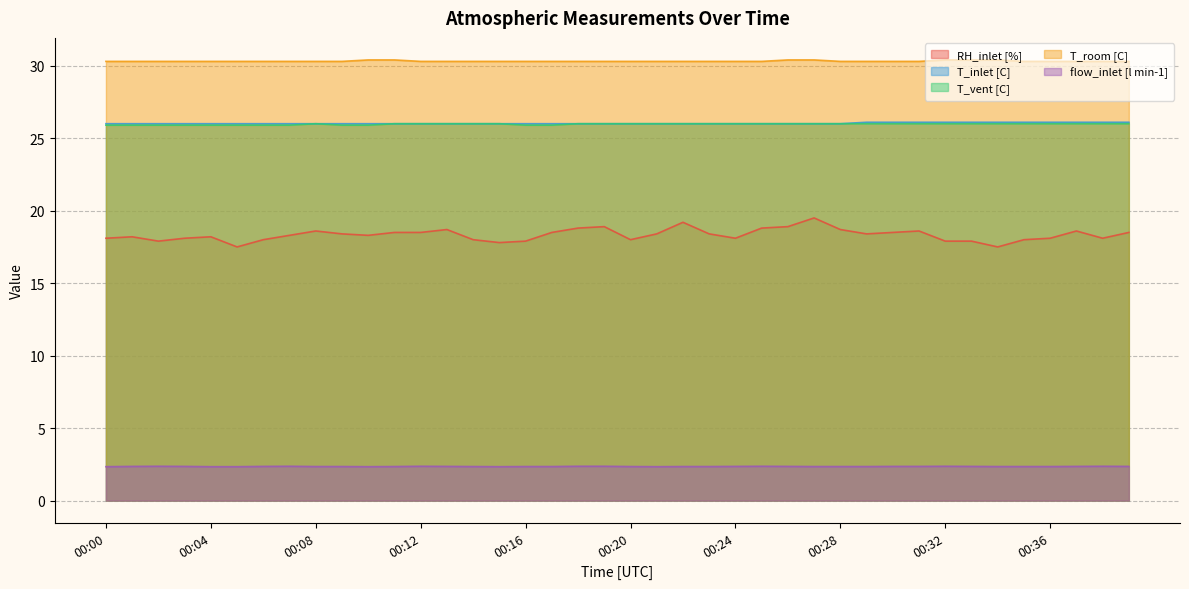

Reading left to right, list all the values displayed in this chart.

RH_inlet [%]: 18.1	18.2	17.9	18.1	18.2	17.5	18.0	18.3	18.6	18.4	18.3	18.5	18.5	18.7	18.0	17.8	17.9	18.5	18.8	18.9	18.0	18.4	19.2	18.4	18.1	18.8	18.9	19.5	18.7	18.4	18.5	18.6	17.9	17.9	17.5	18.0	18.1	18.6	18.1	18.5
T_inlet [C]: 26.0	26.0	26.0	26.0	26.0	26.0	26.0	26.0	26.0	26.0	26.0	26.0	26.0	26.0	26.0	26.0	26.0	26.0	26.0	26.0	26.0	26.0	26.0	26.0	26.0	26.0	26.0	26.0	26.0	26.1	26.1	26.1	26.1	26.1	26.1	26.1	26.1	26.1	26.1	26.1
T_vent [C]: 25.9	25.9	25.9	25.9	25.9	25.9	25.9	25.9	26.0	25.9	25.9	26.0	26.0	26.0	26.0	26.0	25.9	25.9	26.0	26.0	26.0	26.0	26.0	26.0	26.0	26.0	26.0	26.0	26.0	26.0	26.0	26.0	26.0	26.0	26.0	26.0	26.0	26.0	26.0	26.0
T_room [C]: 30.3	30.3	30.3	30.3	30.3	30.3	30.3	30.3	30.3	30.3	30.4	30.4	30.3	30.3	30.3	30.3	30.3	30.3	30.3	30.3	30.3	30.3	30.3	30.3	30.3	30.3	30.4	30.4	30.3	30.3	30.3	30.3	30.4	30.4	30.4	30.3	30.3	30.3	30.3	30.3
flow_inlet [l min-1]: 2.3	2.4	2.4	2.4	2.3	2.3	2.4	2.4	2.4	2.4	2.3	2.4	2.4	2.4	2.4	2.3	2.4	2.4	2.4	2.4	2.4	2.3	2.4	2.4	2.4	2.4	2.4	2.4	2.4	2.4	2.4	2.4	2.4	2.4	2.4	2.4	2.4	2.4	2.4	2.4